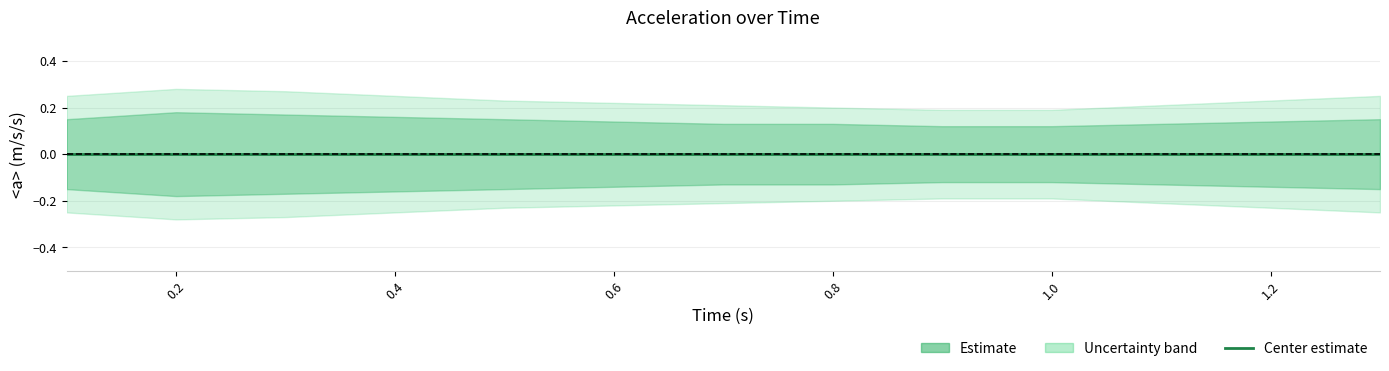

List the series in order of their peak value, lowest first.

lower_2, lower_1, center, upper_1, upper_2